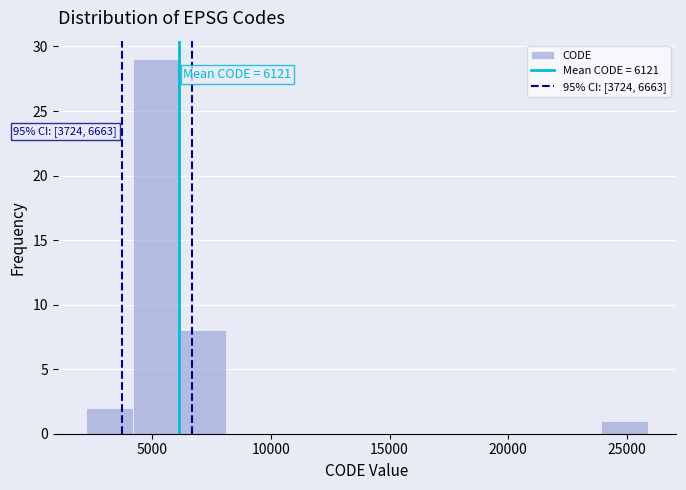

Around what value on the x-axis is the tallest bar? Give the approximate position of its centre, as read against the axis.

5000